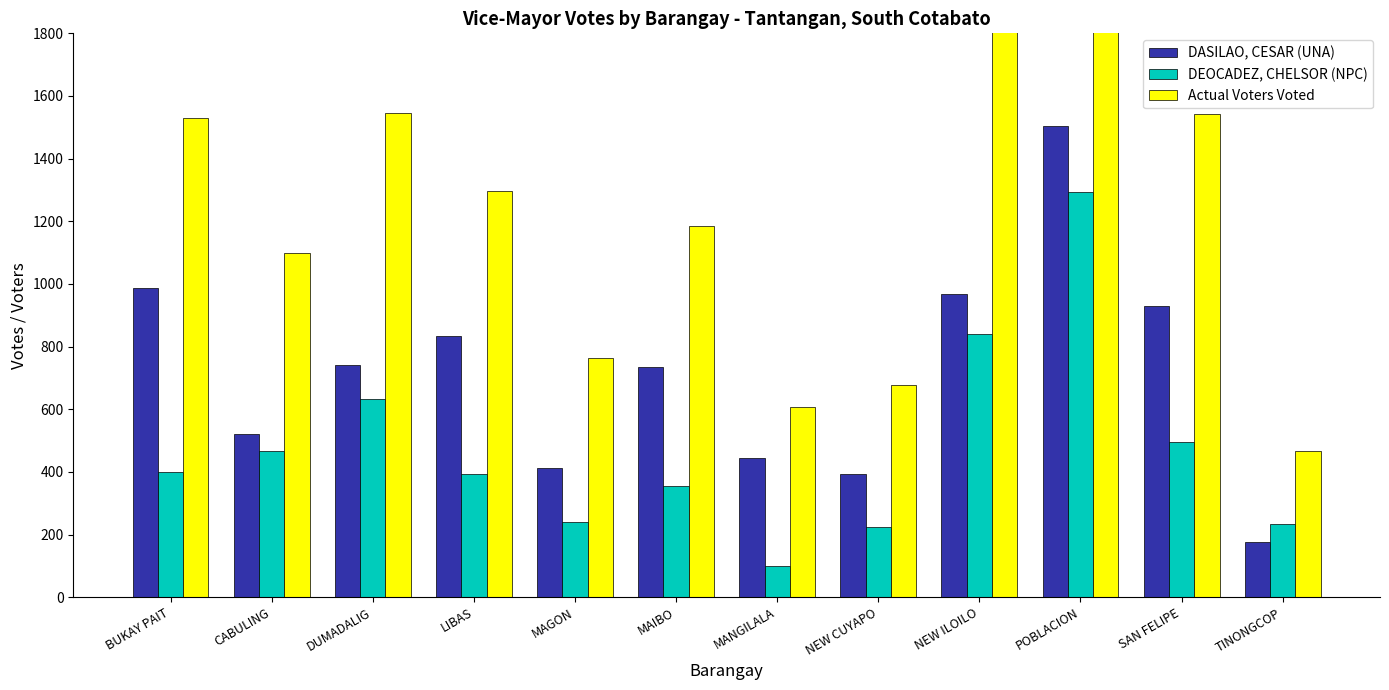

What is the label of the 8th bar from the left?

NEW CUYAPO